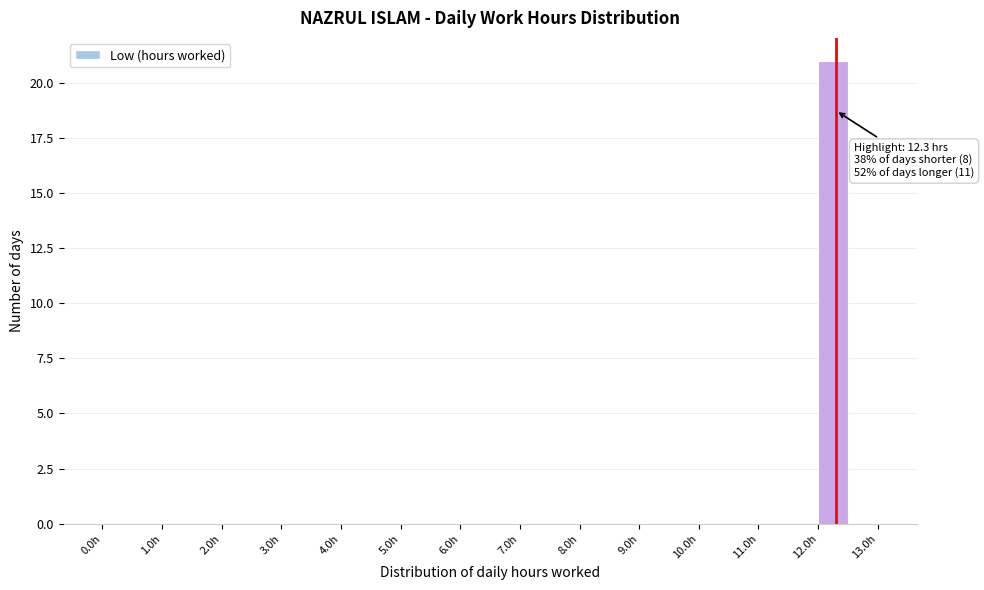

Which range on the x-axis has the tallest bar?

12.0 to 12.5